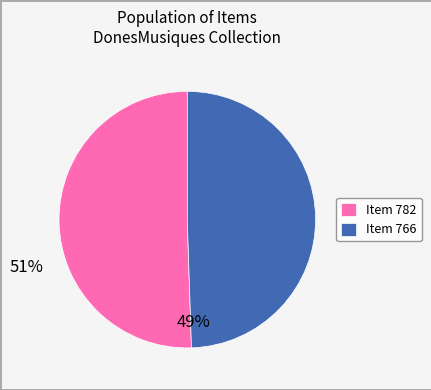

Is the sum of Item 782 and Item 766 greater than half?

Yes